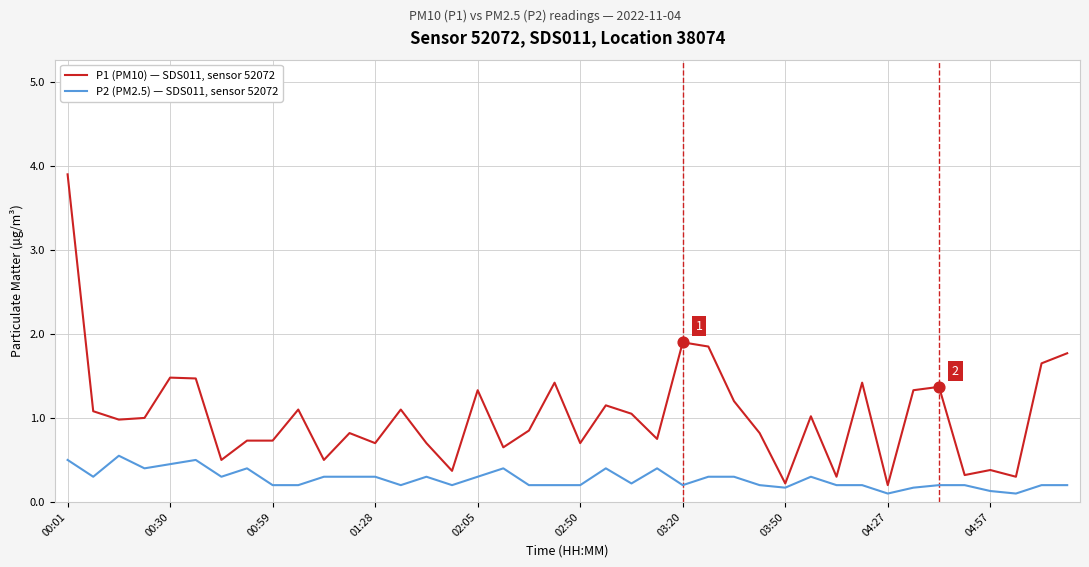

Which series has the largest total across all categories?

P1 (PM10) — SDS011, sensor 52072